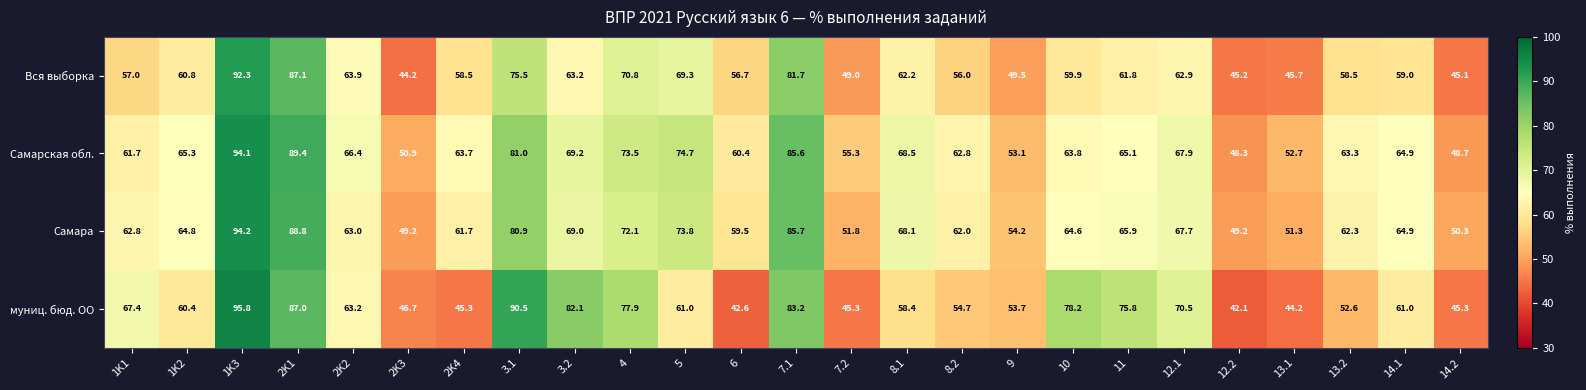

At which label does Вся выборка first exceed 59?

1K2